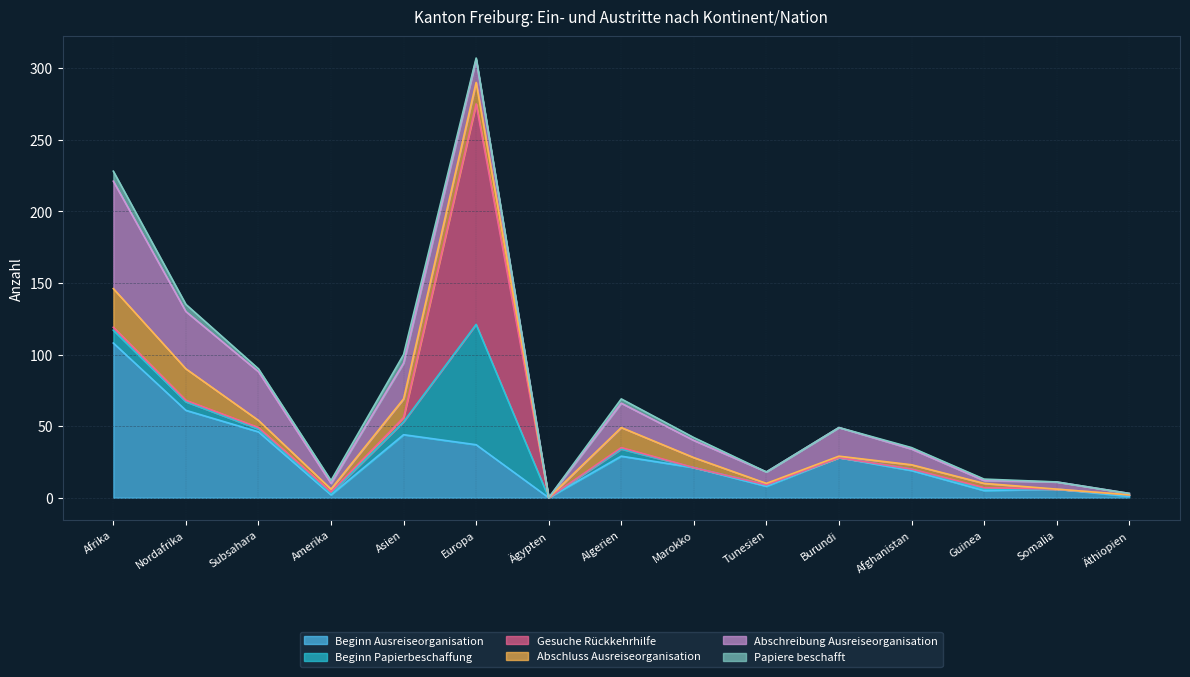

Between which two adjacent categories do Gesuche Rückkehrhilfe and Beginn Ausreiseorganisation first intersect?

Asien and Europa